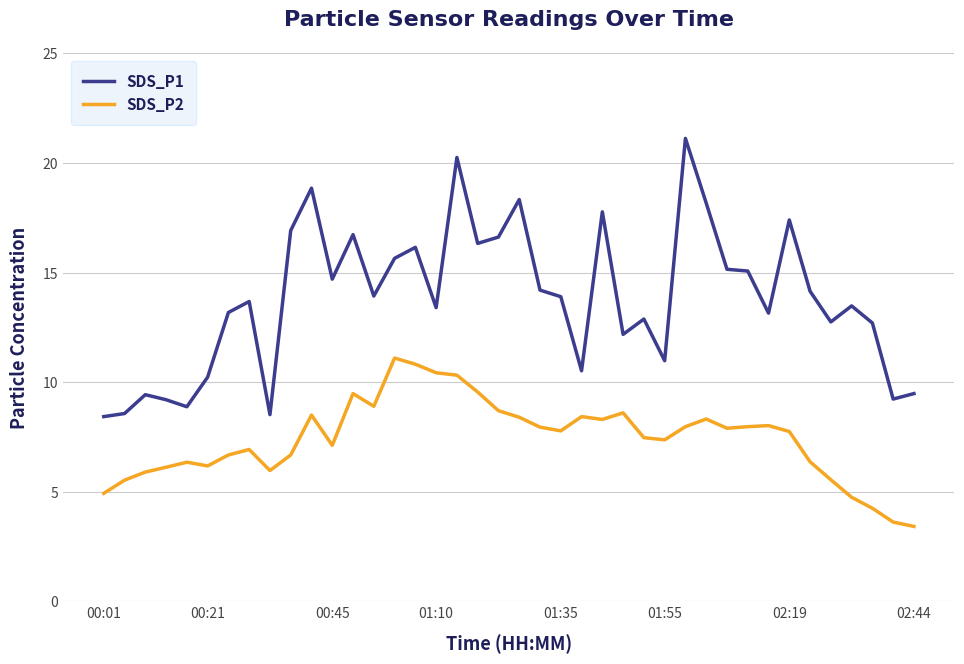

Which series has the widest spread of values?

SDS_P1